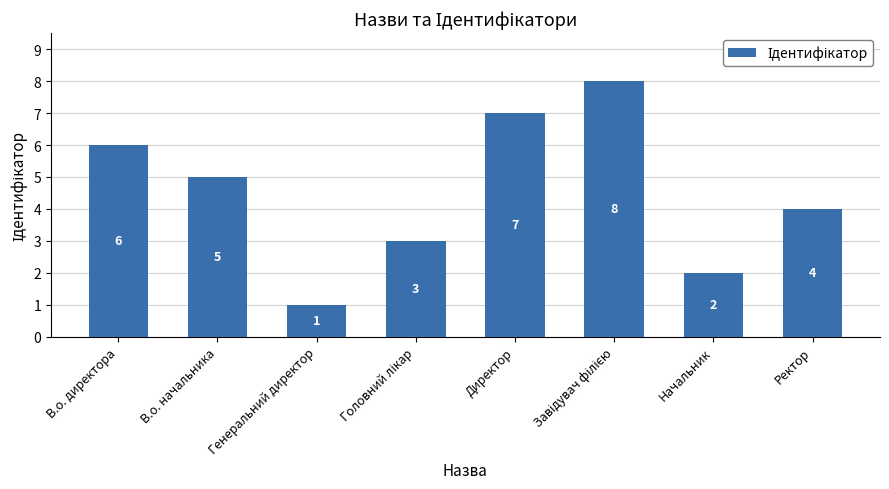

What is the change in value from В.о. директора to Начальник?

-4